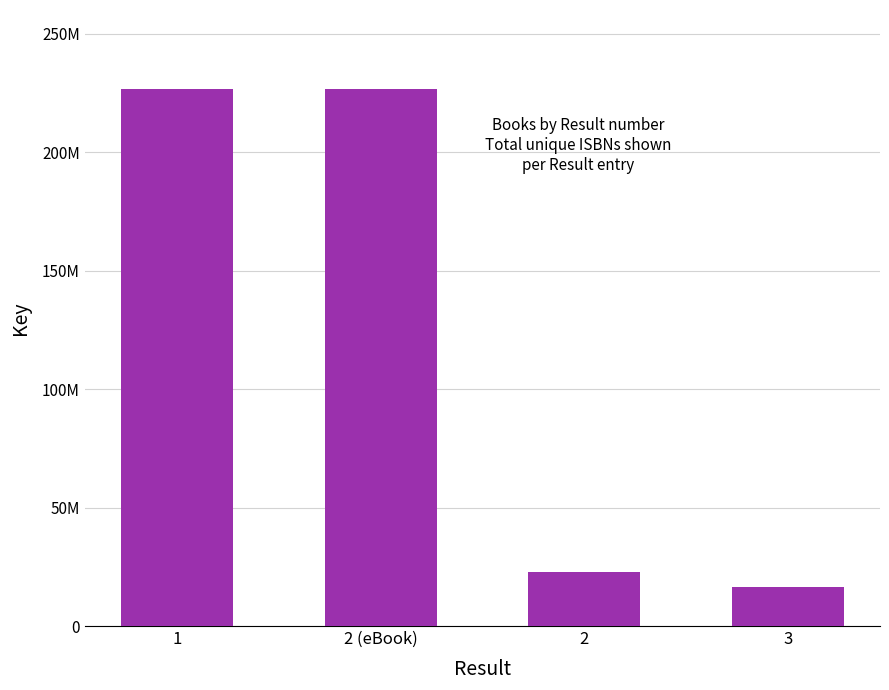

Is it true that the value at 1 is 226569623?

True